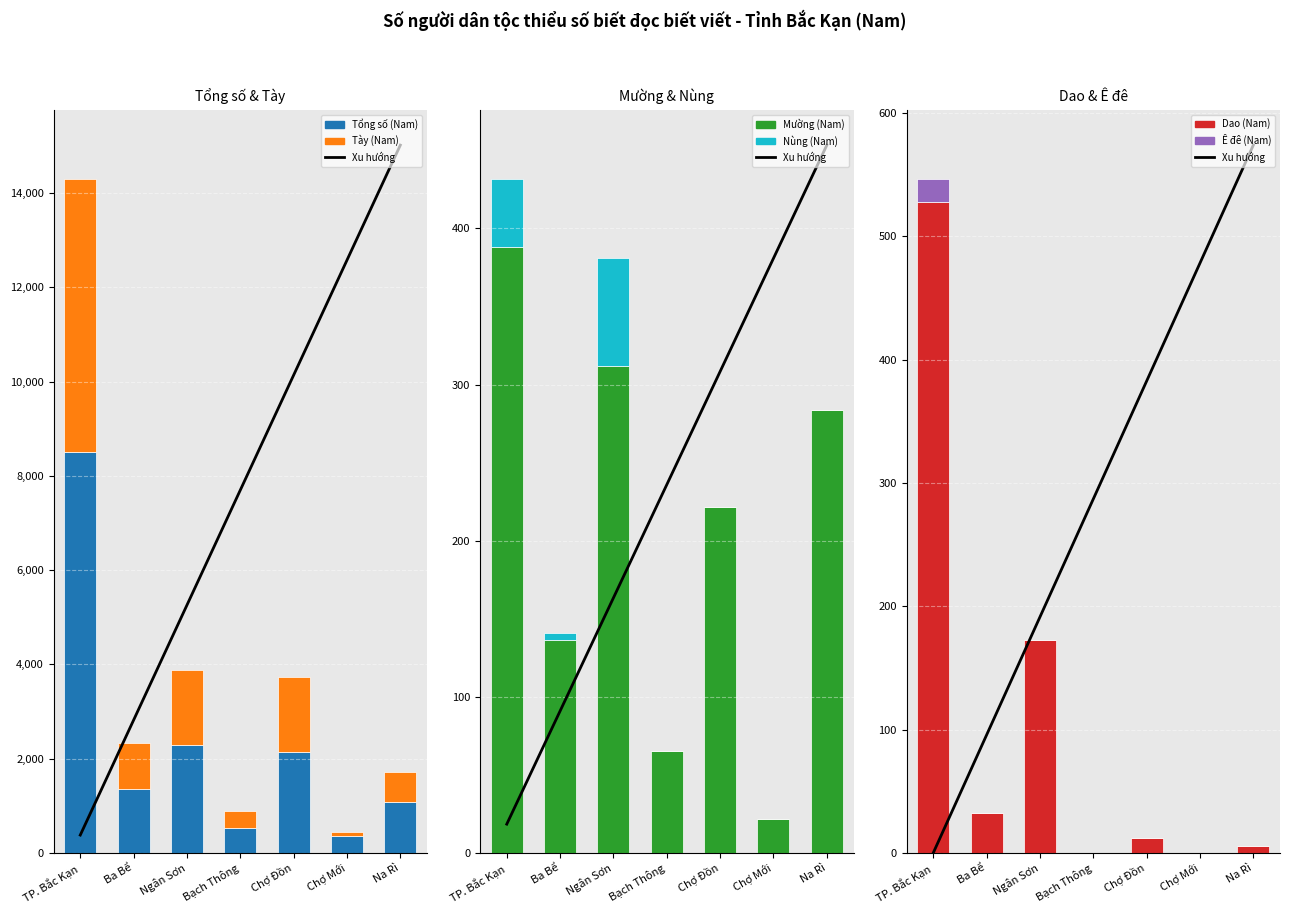

Rank the series at Ngân Sơn from highest to lowest value.

Tổng số (Nam), Tày (Nam), Mường (Nam), Dao (Nam), Nùng (Nam), Ê đê (Nam)